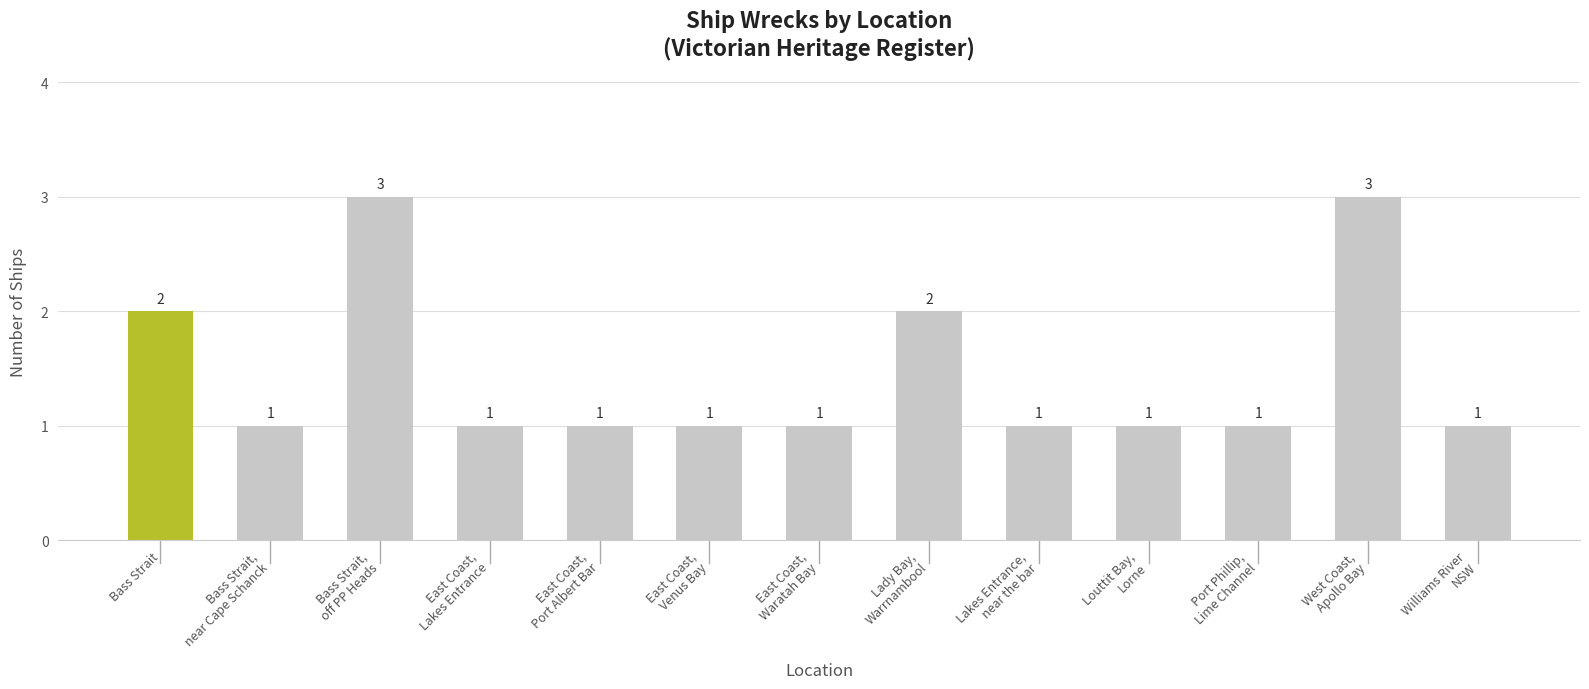

What is the greatest value displayed?

3